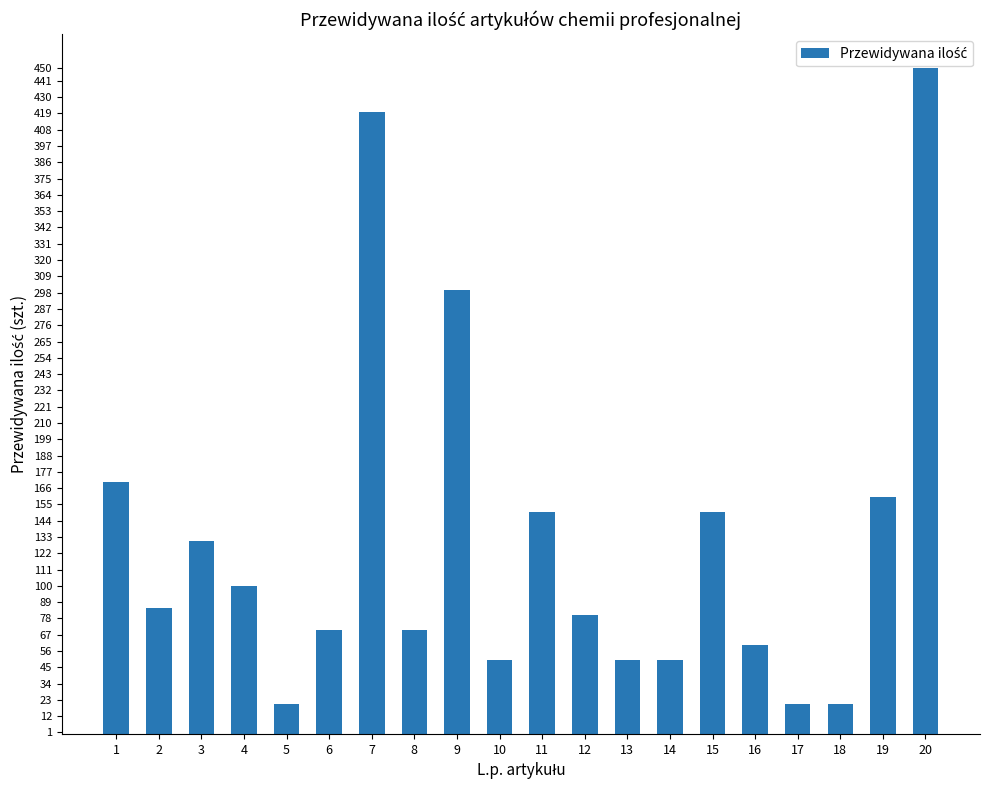

What is the value of the 4th bar from the left?

100